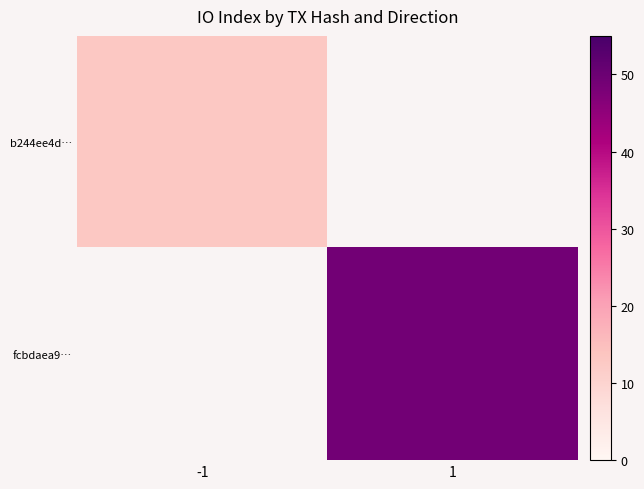

Is it true that b244ee4d… equals 19.9 at -1?

False